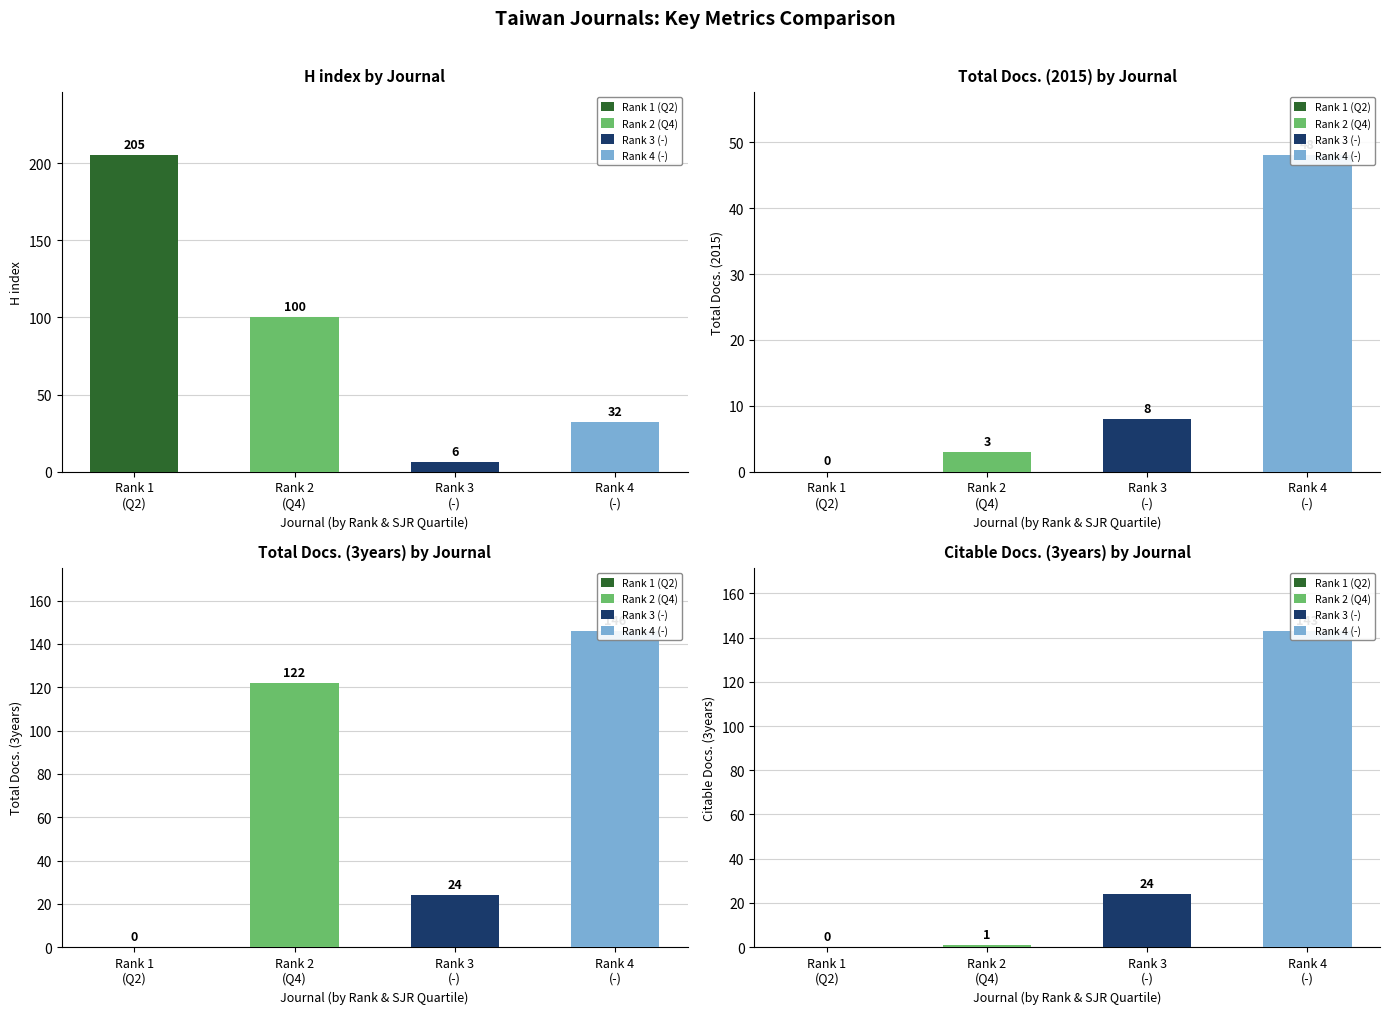

Reading left to right, list all the values displayed in this chart.

H index: Q2=205	Q4=100	-=6	-=32
Total Docs. (2015): Q2=0	Q4=3	-=8	-=48
Total Docs. (3years): Q2=0	Q4=122	-=24	-=146
Citable Docs. (3years): Q2=0	Q4=1	-=24	-=143